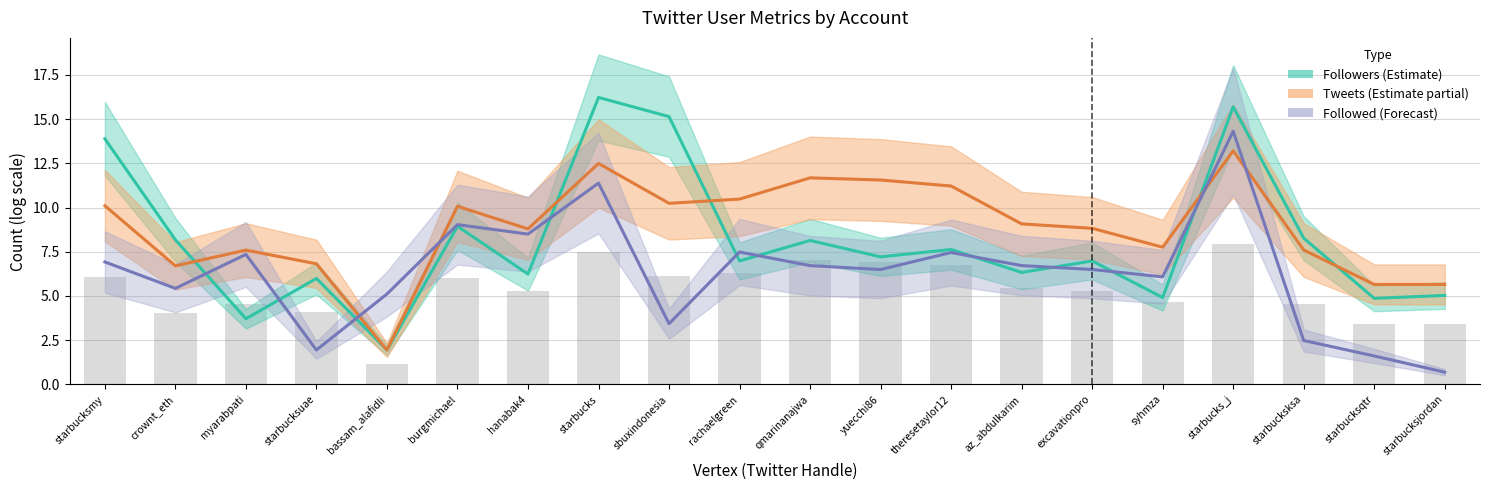

List the series in order of their overall mean, lowest first.

Tweets (bar), Followed (log scale), Followers (log scale), Tweets (log scale)